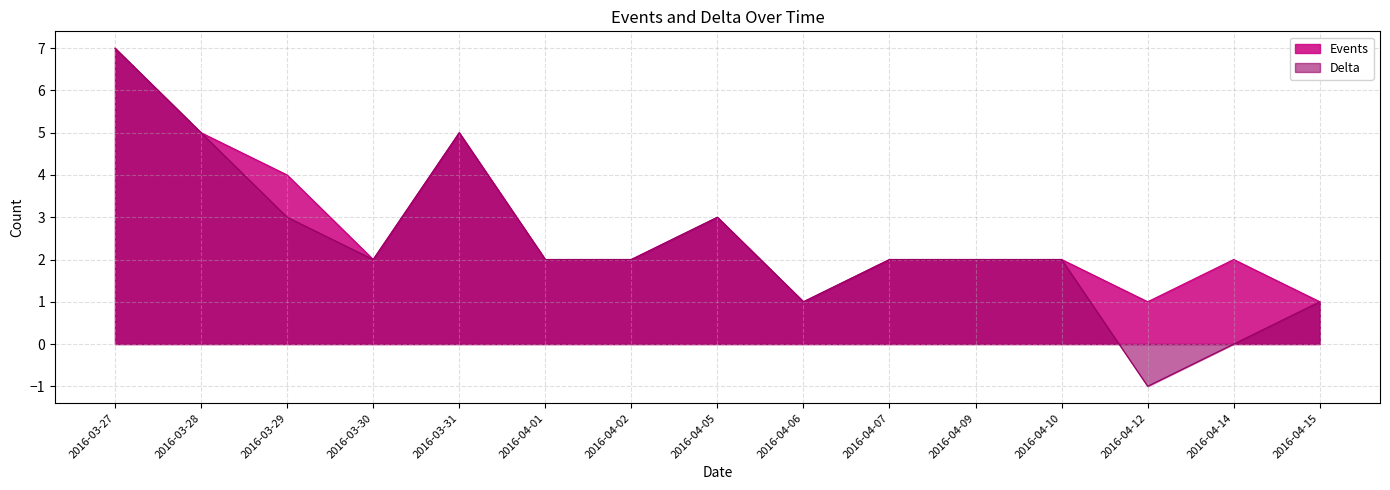

Is it true that Events equals 4 at 2016-03-29?

True